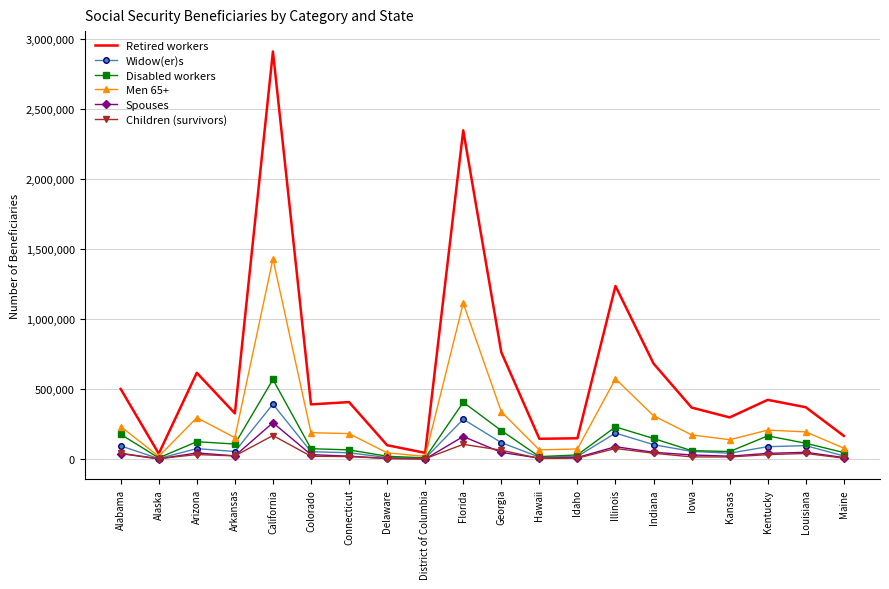

Is the value of Children (survivors) at Hawaii greater than the value of Retired workers at Iowa?

No